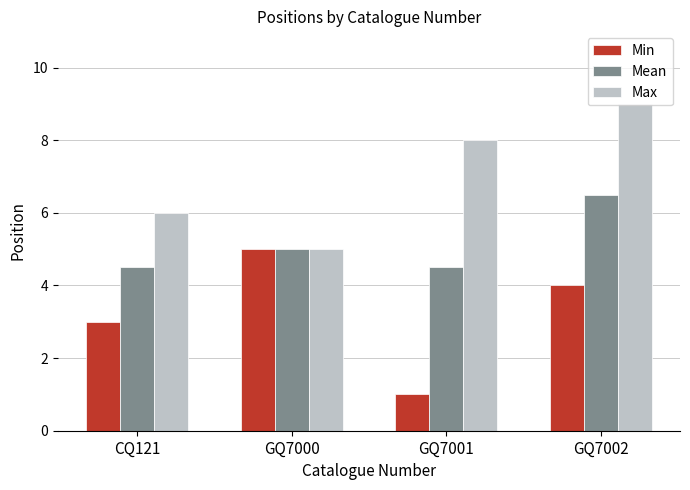

What is the sum of all Max values?

28.0